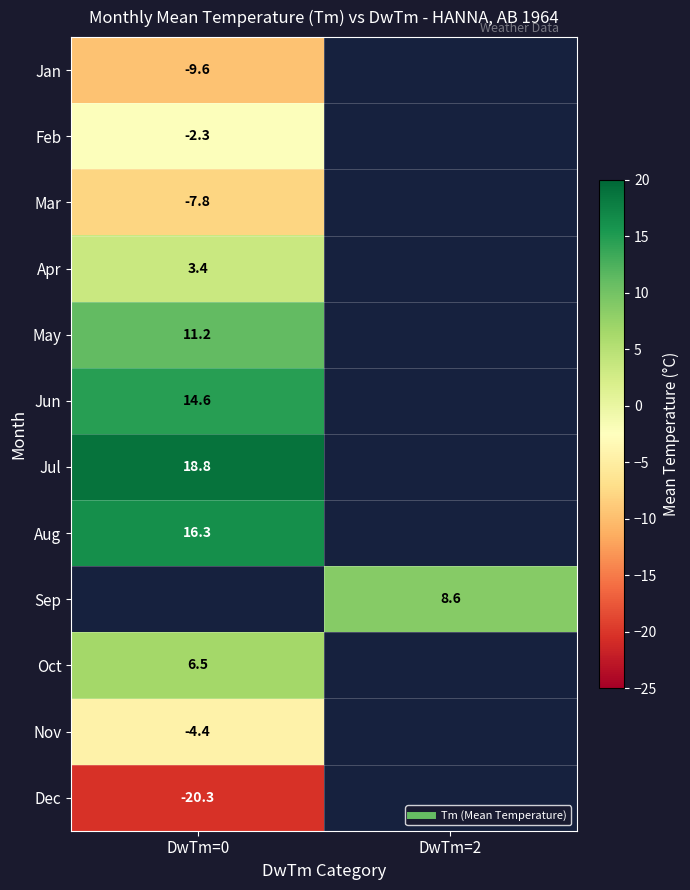

The Mar series shows -7.8 at DwTm=0. True or false?

True